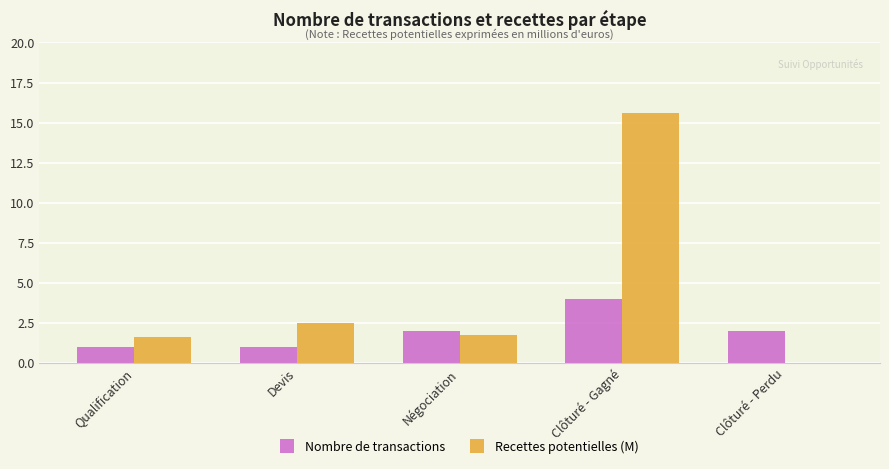

Which category has the highest value in the Nombre de transactions series?

Clôturé - Gagné